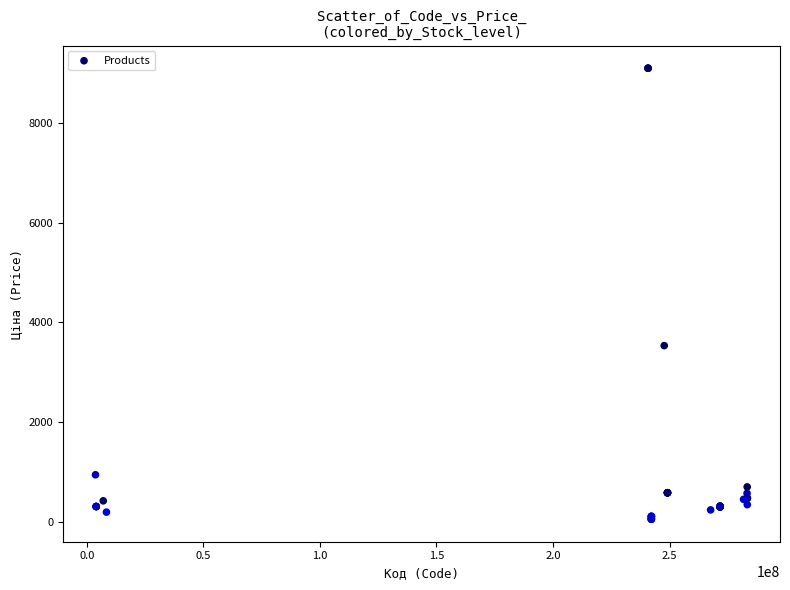

What Y value in the scatter plot is closest to 4573?

3533.1